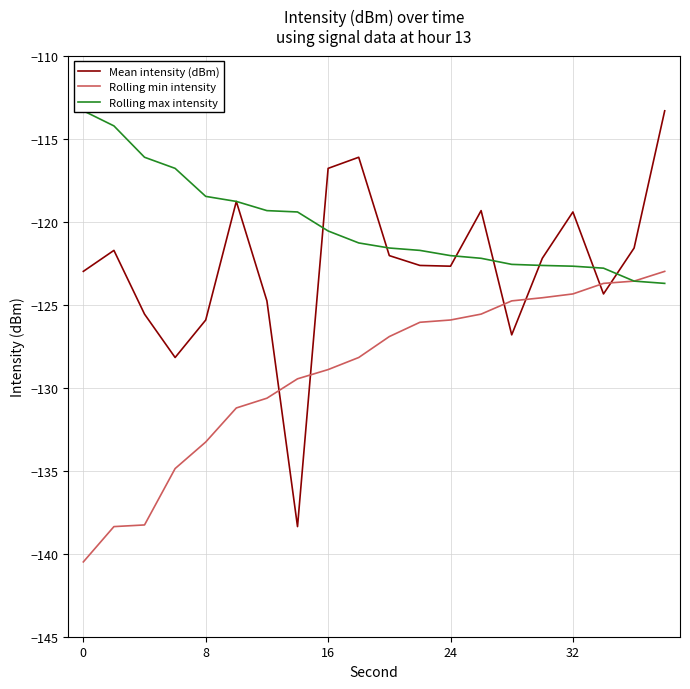

The value of Mean intensity (dBm) at 0 is -123.0. True or false?

True